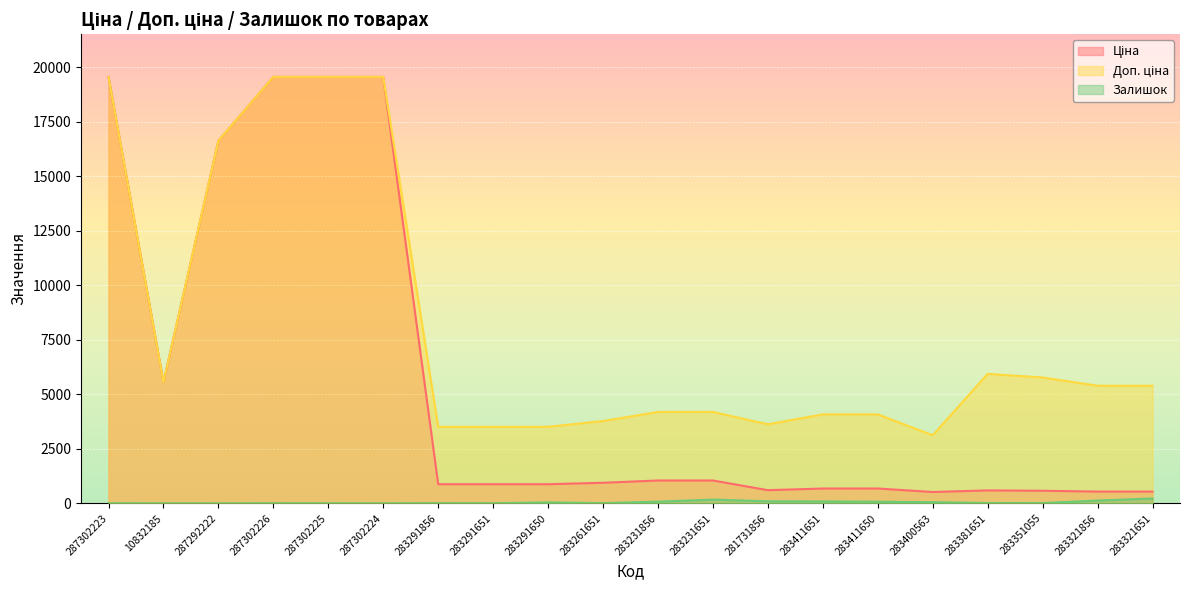

At which category does the chart reach its minimum across all series?

287292222